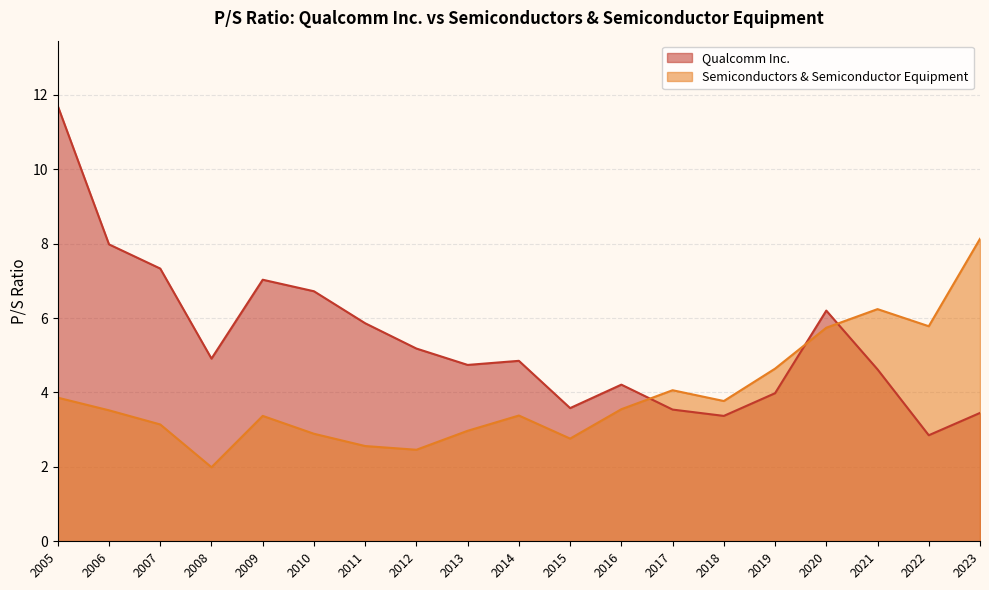

In Semiconductors & Semiconductor Equipment, how many points are lower than both neighbors (excluding endpoints)?

5